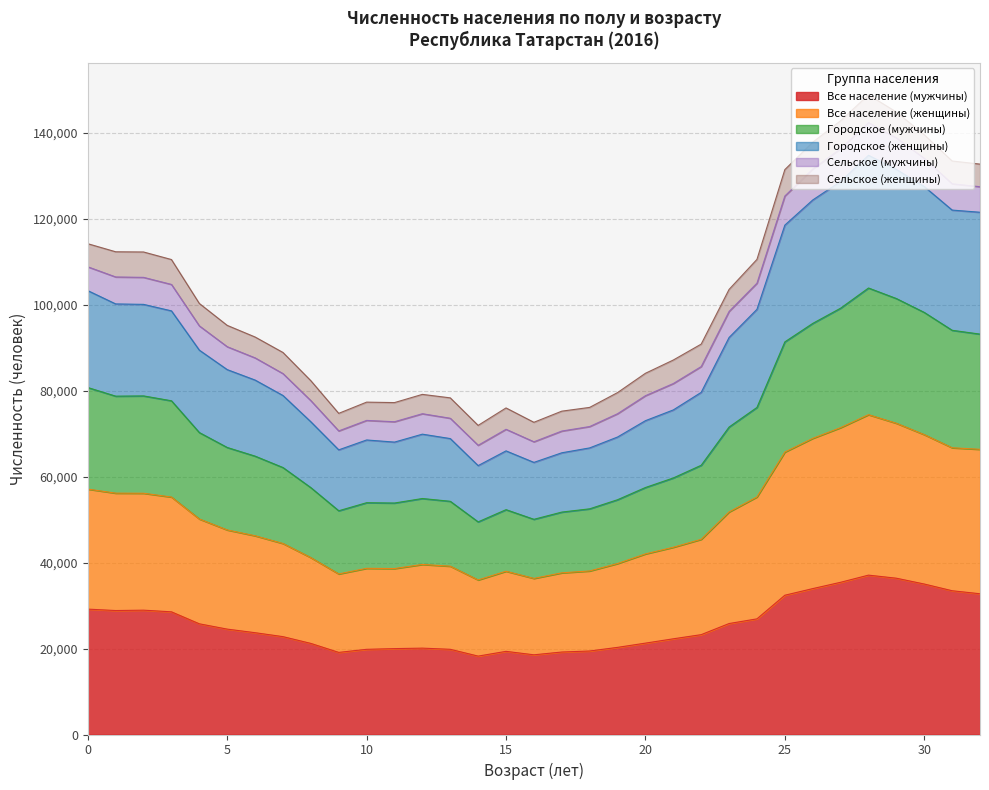

What is the minimum value for Все население (мужчины)?

18241